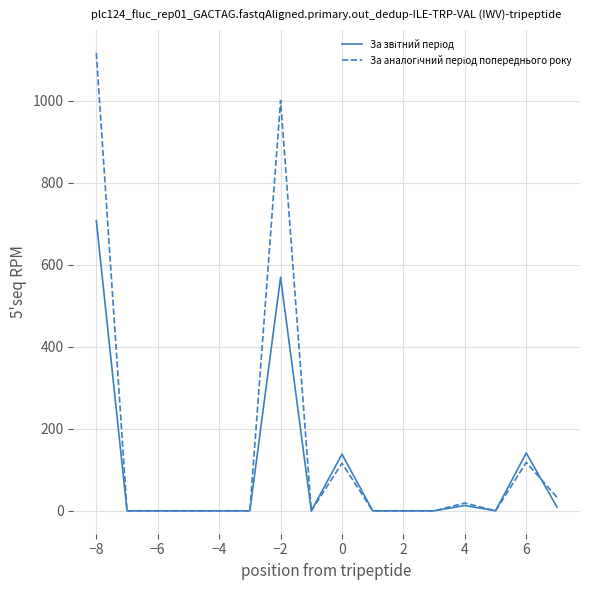

Is this an area chart (filled region under the line)?

No